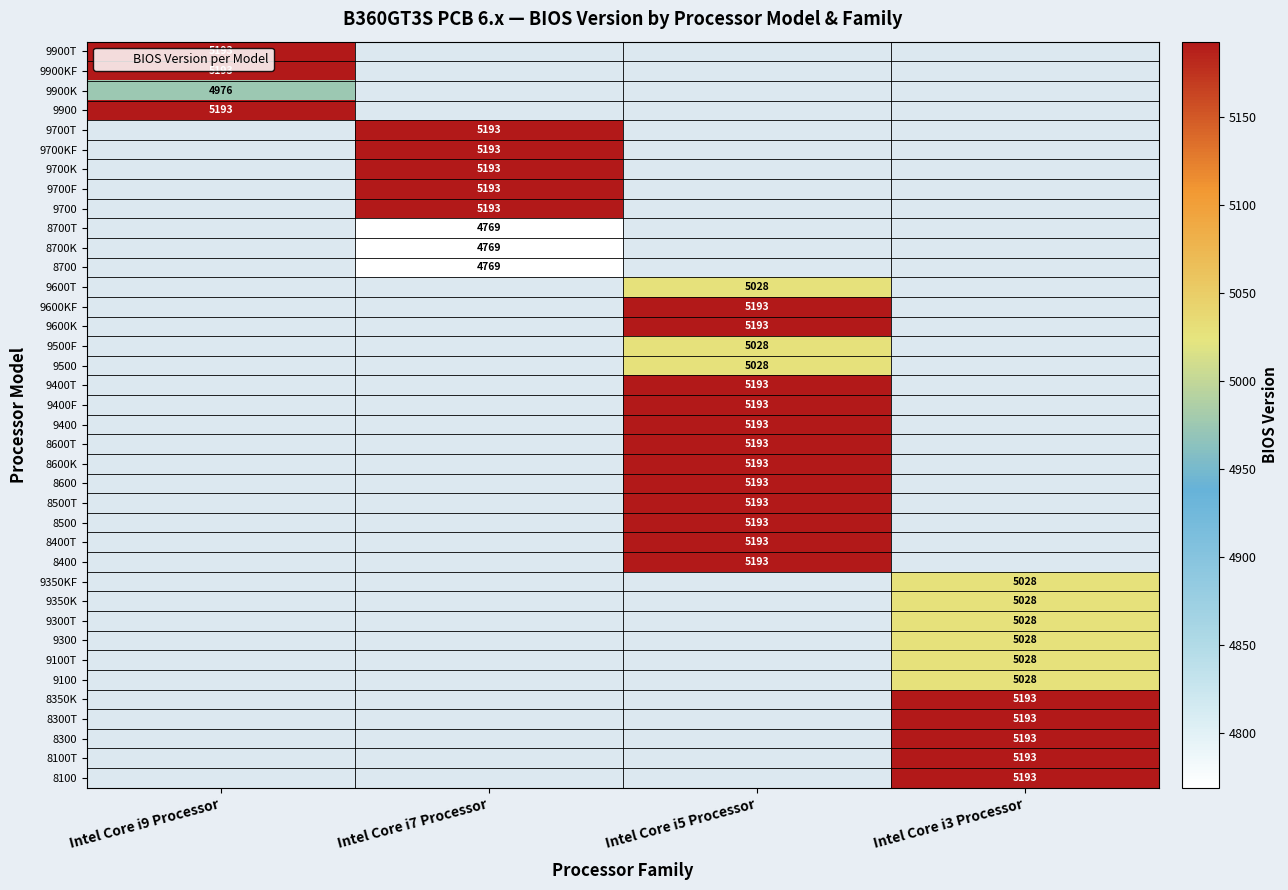

What is the greatest value displayed?

5193.0